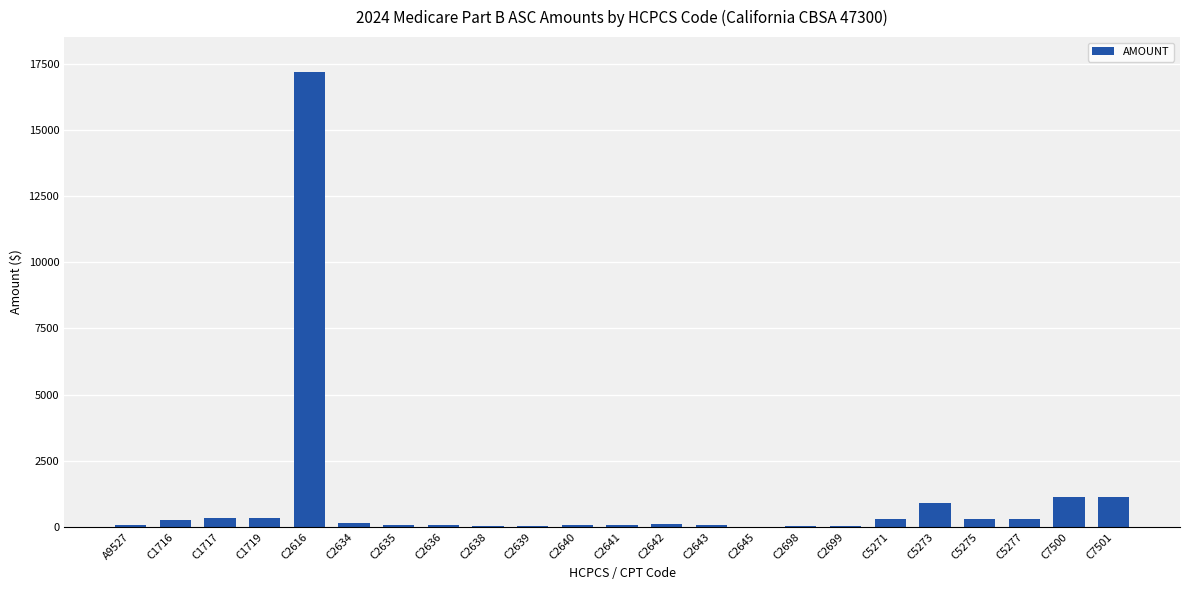

What is the change in value from C1717 to C2634?

-196.2